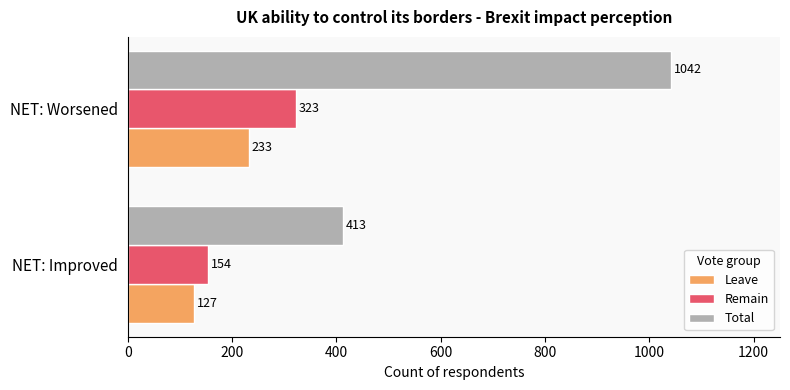

What is the minimum value for Leave?

127